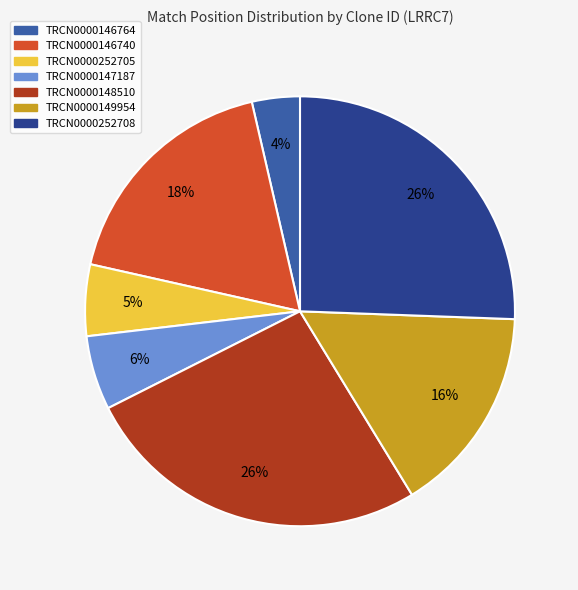

How many slices are in this pie chart?

7